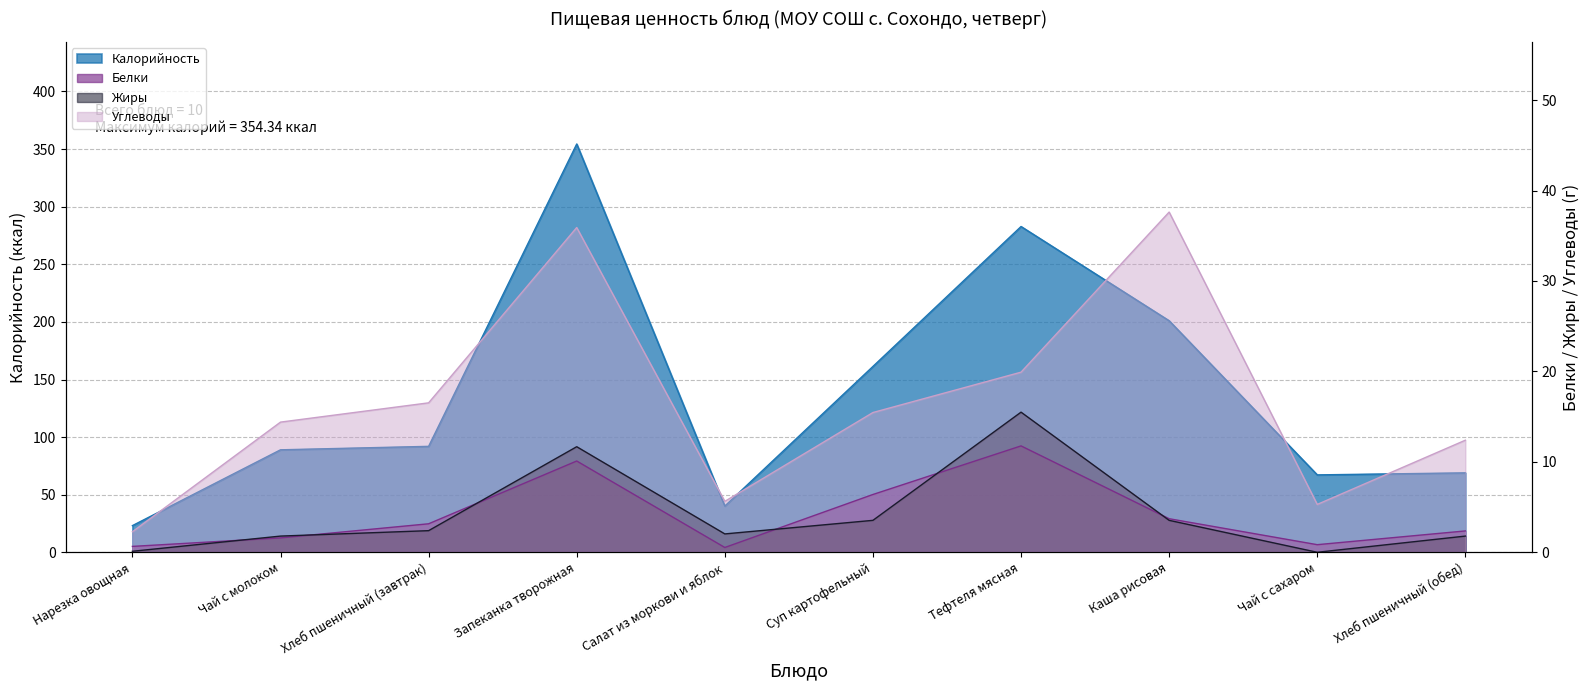

At which label does Жиры reach its minimum?

Чай с сахаром